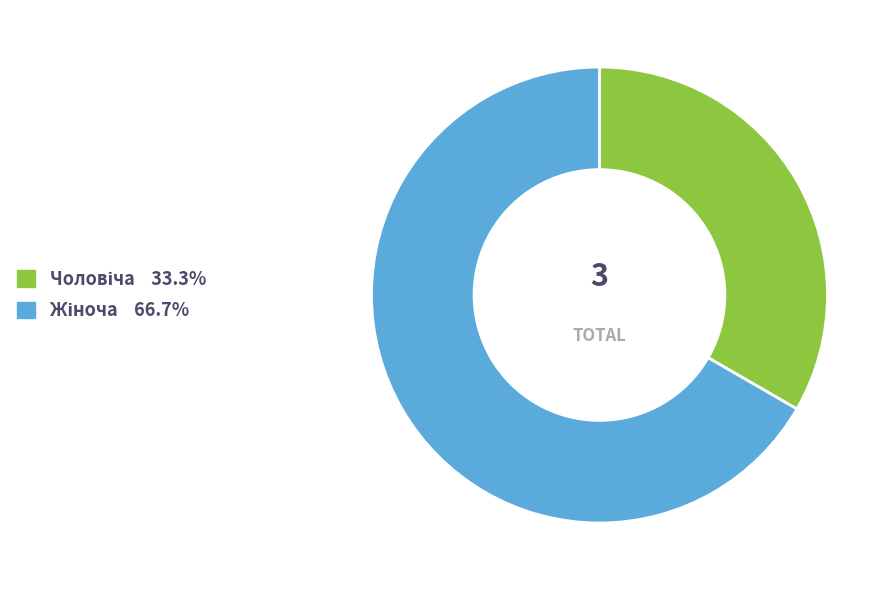

Which slice is the smallest?

Чоловіча